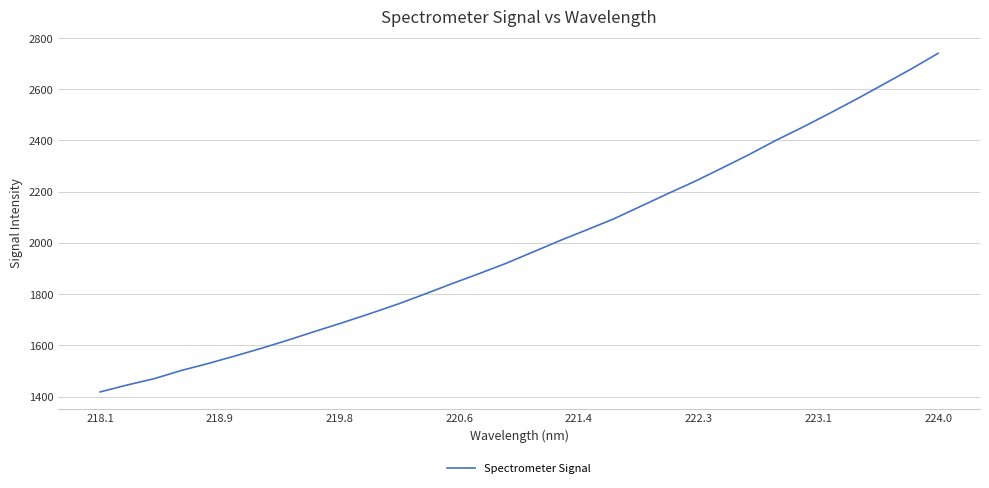

What is the difference between the maximum and minimum values?

1322.0